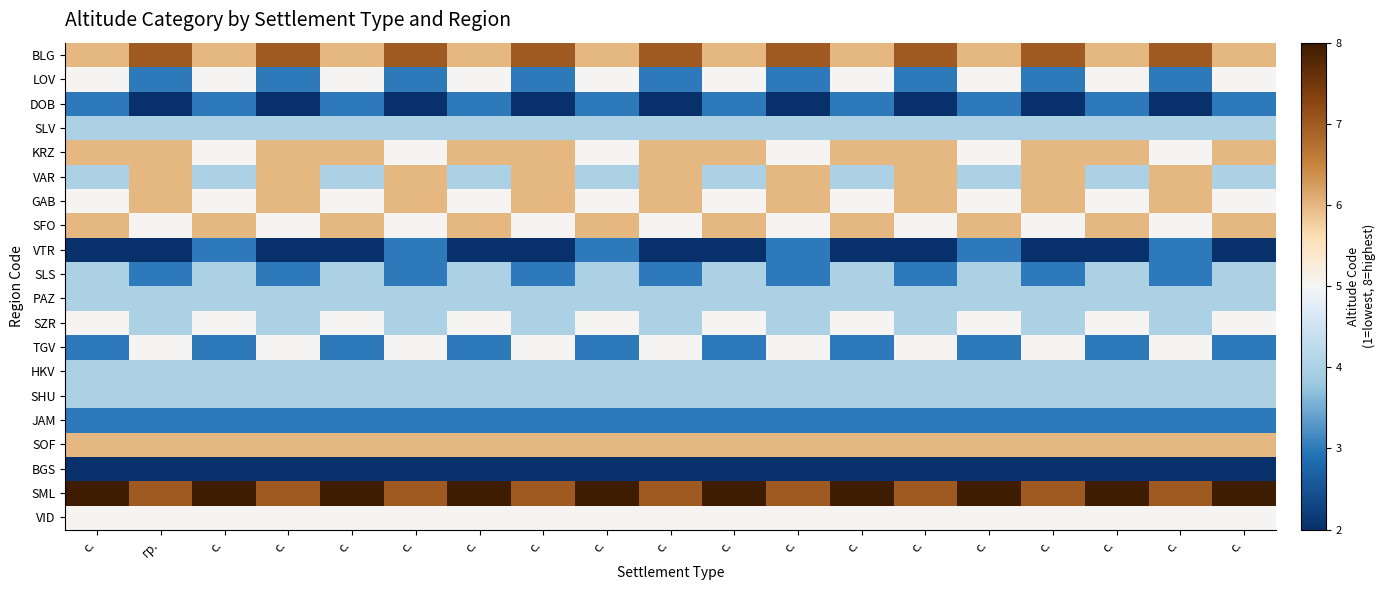

What is the greatest value displayed?

8